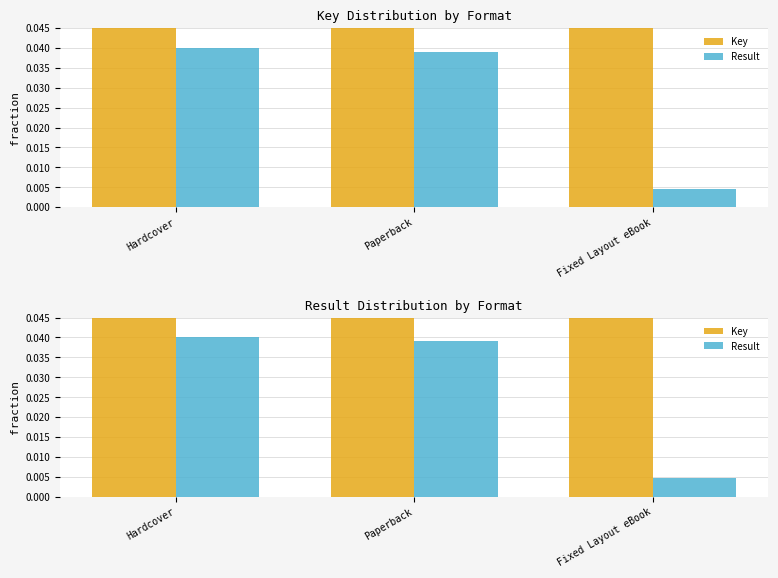

Count the number of data series in this chart.

2